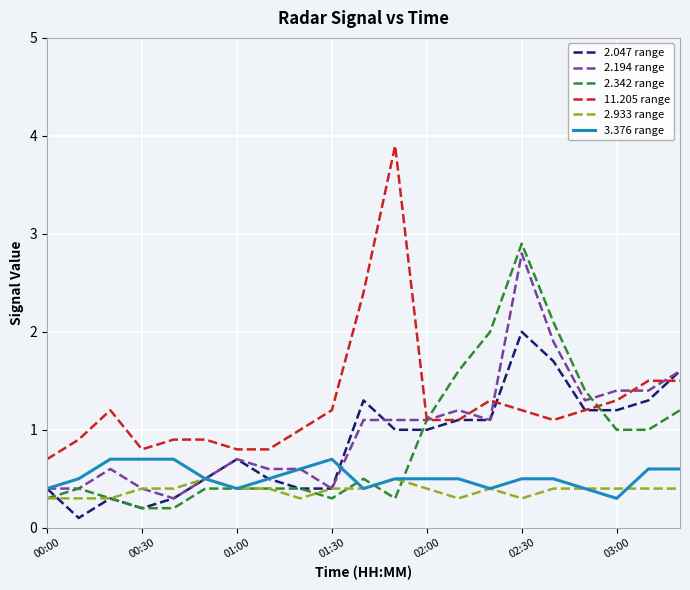

Which series has the largest range (max minus min)?

11.205 range